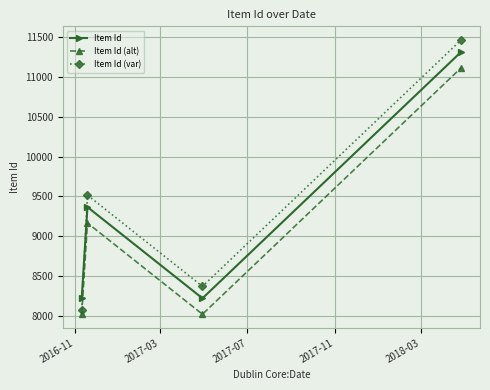

True or false: Item Id has more than 2 interior local peaks.

False